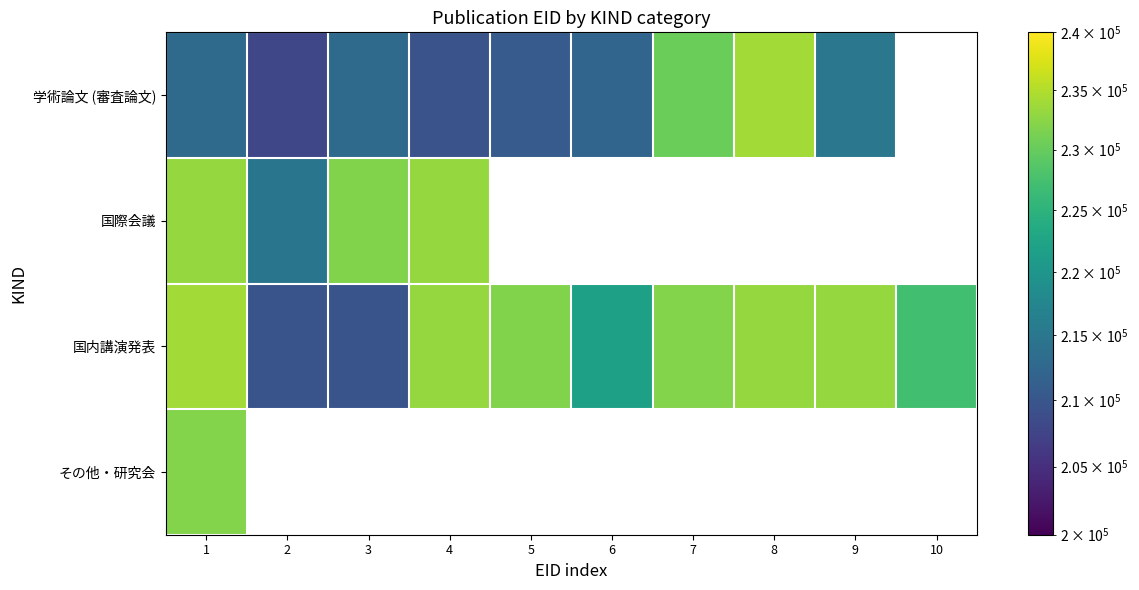

How many distinct data groups are displayed?

4